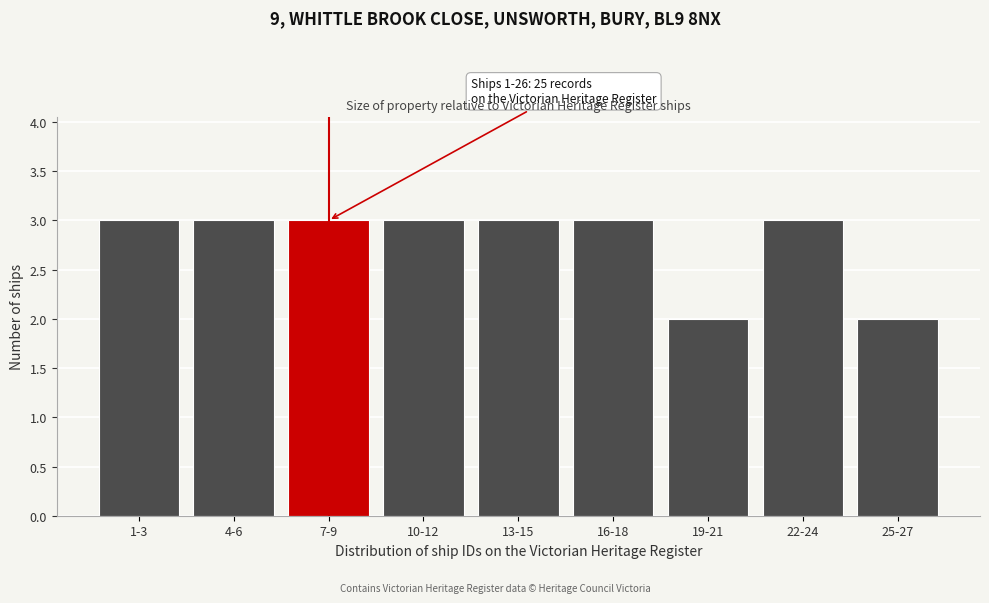

Reading right to left, list all the values displayed in this chart.

25-27=2	22-24=3	19-21=2	16-18=3	13-15=3	10-12=3	7-9=3	4-6=3	1-3=3